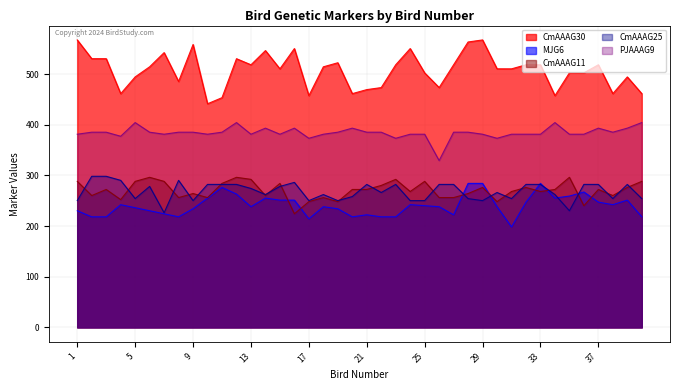

How many data points in CmAAAG11 are above 272?

21